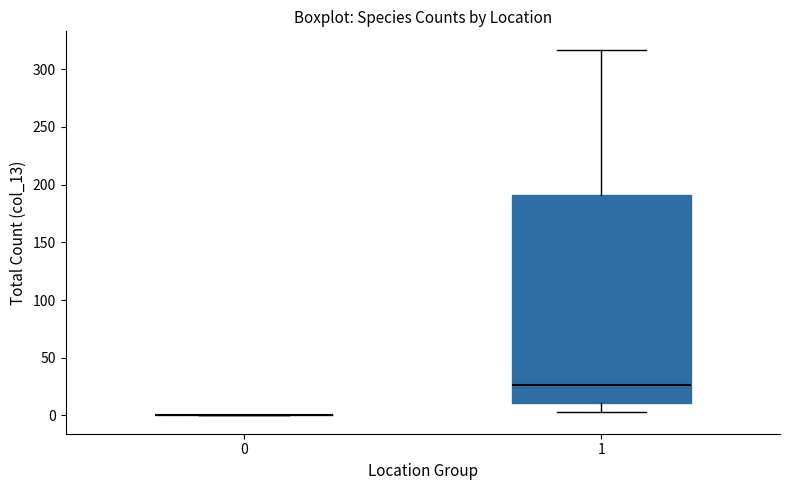

Where is the lower edge of the box at x = 1 on the y-axis? The values are not printed on the chart, so give them approximately, as read against the axis.

10